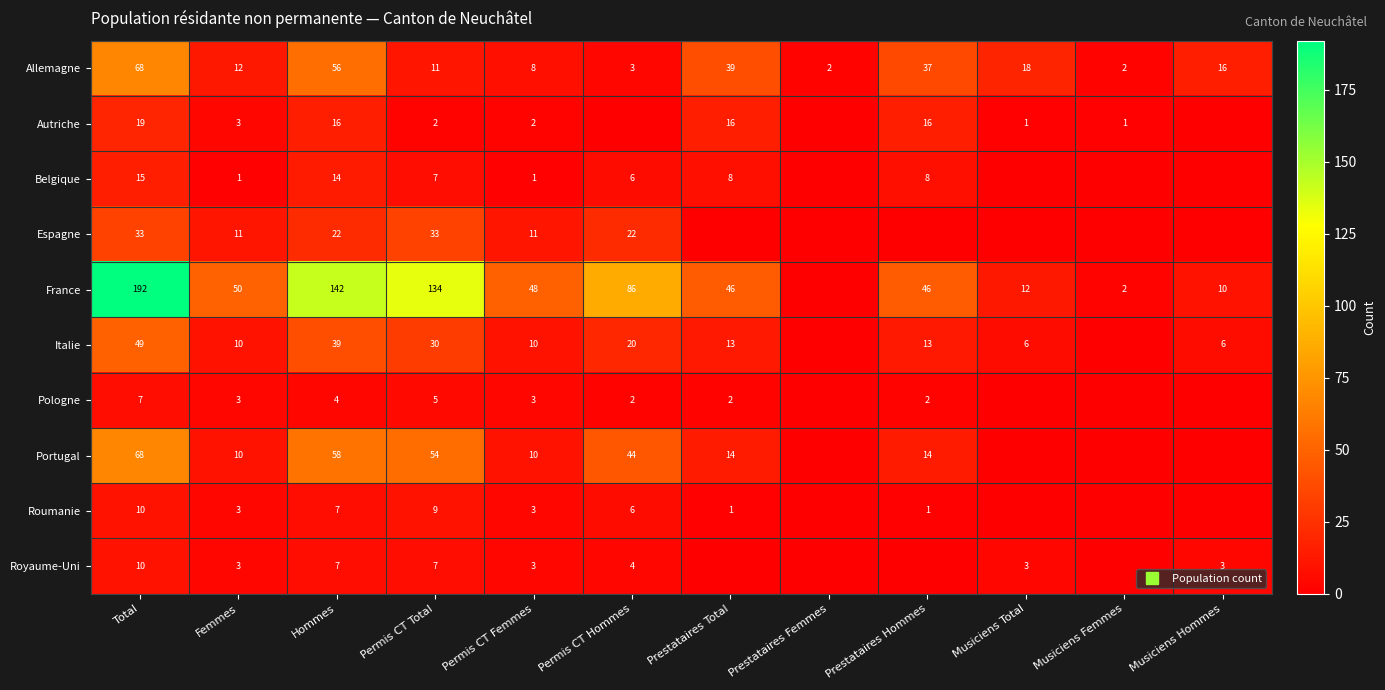

How many values in the Royaume-Uni series are below 3?

4